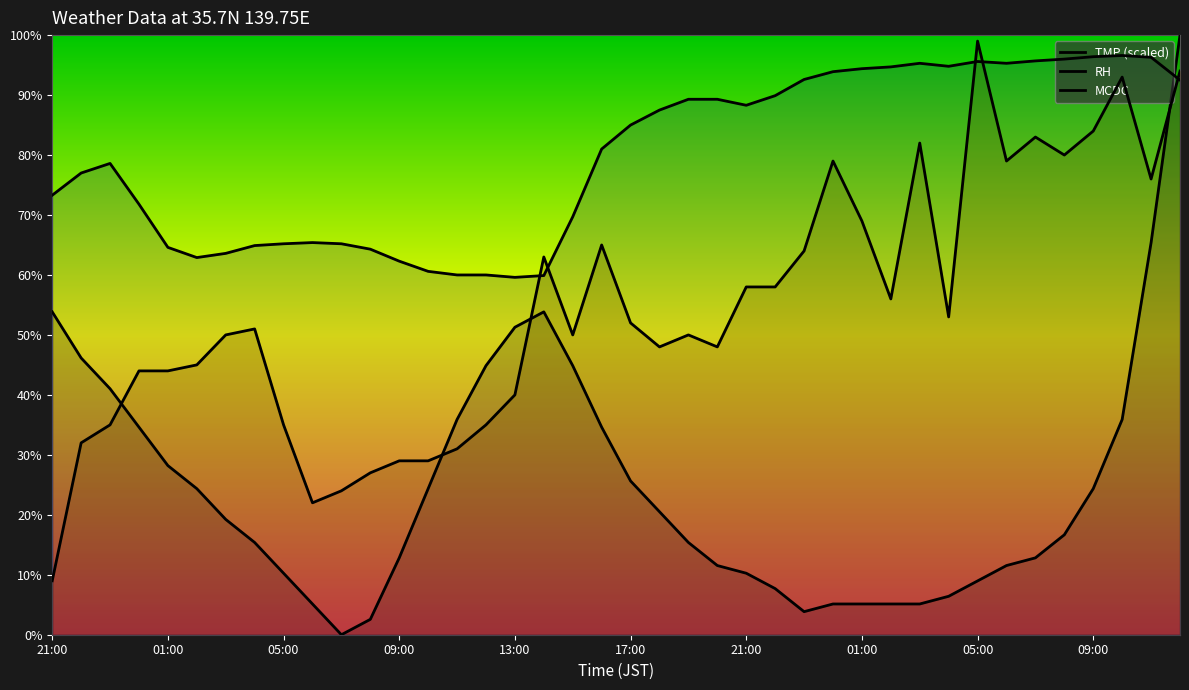

Which series ends up on top after the final intersection of TMP (scaled) and RH?

TMP (scaled)